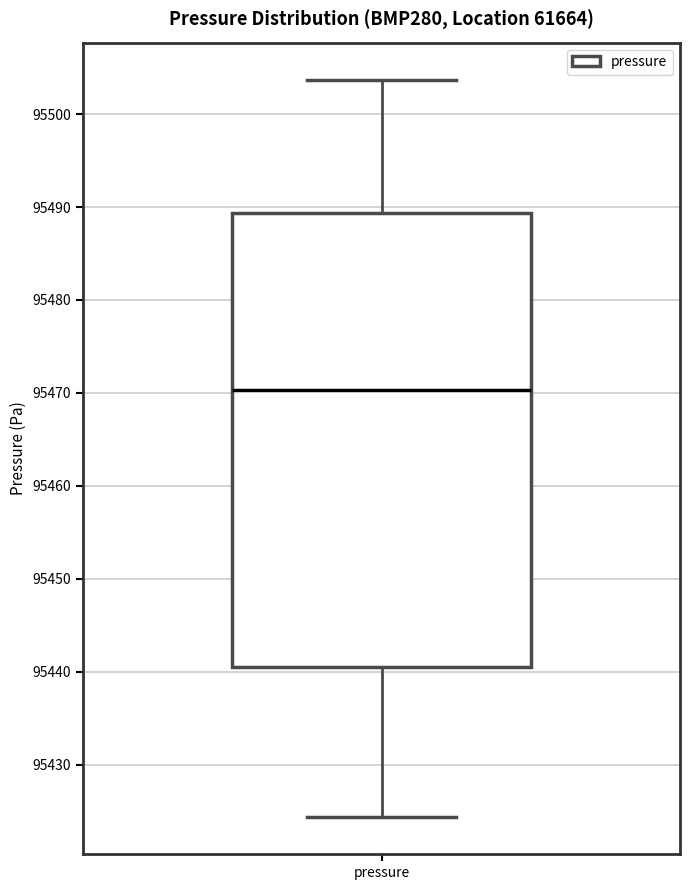

Transcribe this box plot: give where the median line is, the range the box spans, and where the two whiskers end, as read against the y-axis. The values are not printed on the chart, so give them approximately, as read against the axis.

median 95470, box 95440 to 95489, whiskers 95424 to 95504